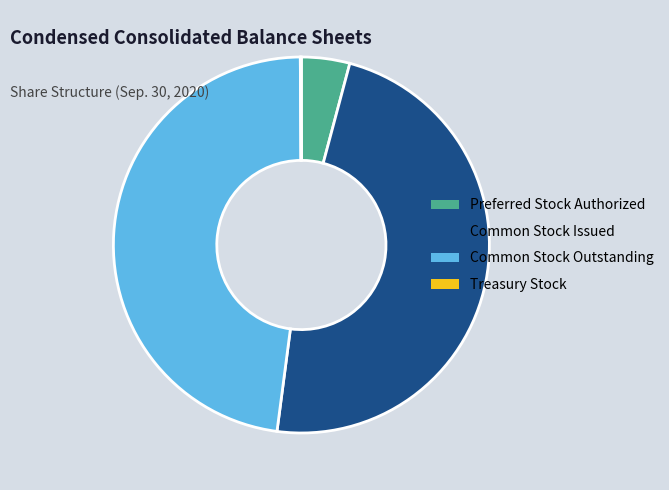

Does Common Stock Outstanding account for over 50% of the chart?

No